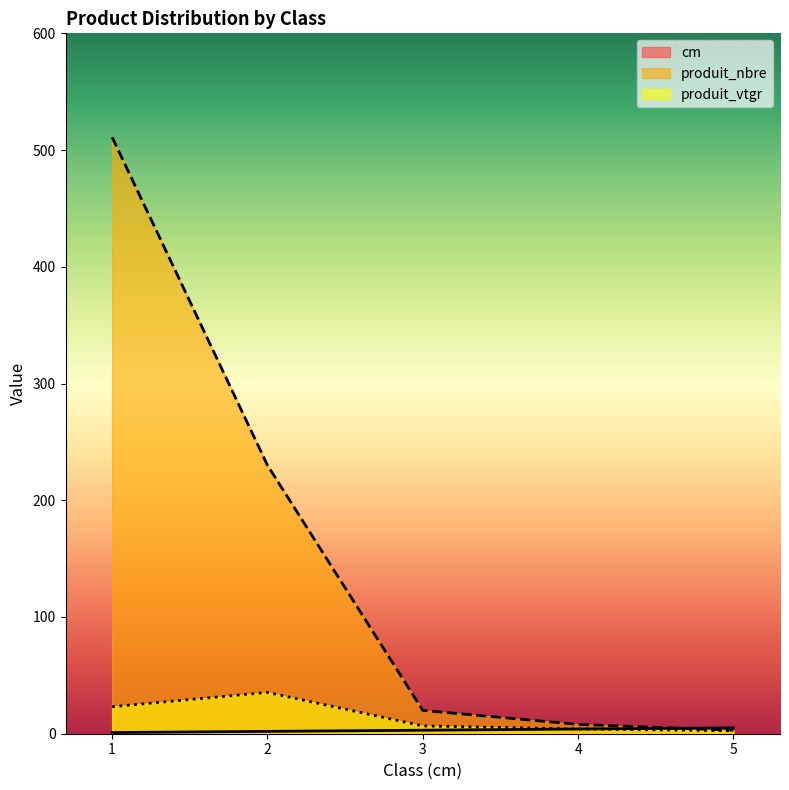

Reading left to right, transcribe all the data shown in this chart.

cm: 1.0	2.0	3.0	4.0	5.0
produit_nbre: 511.0	230.0	20.0	8.0	3.0
produit_vtgr: 23.1	35.4	6.7	4.1	2.5